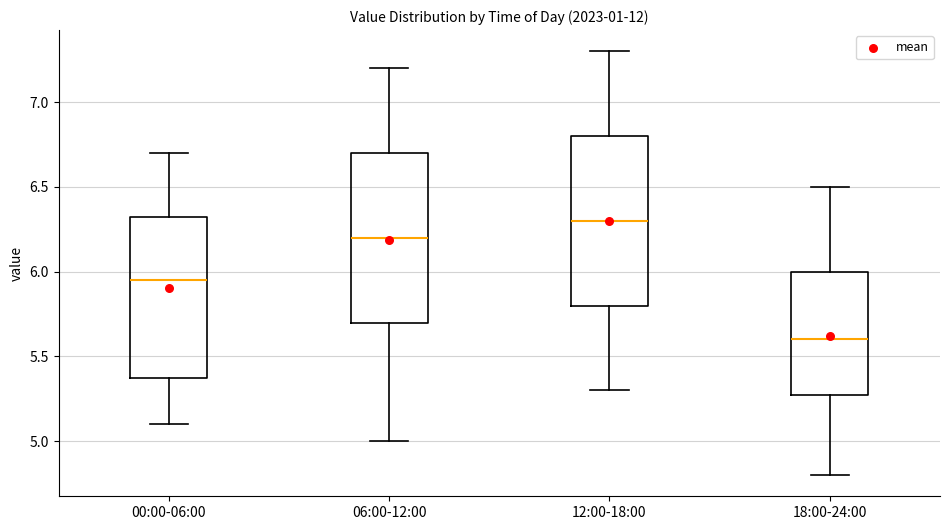

Which box's median line is the lowest?

18:00-24:00